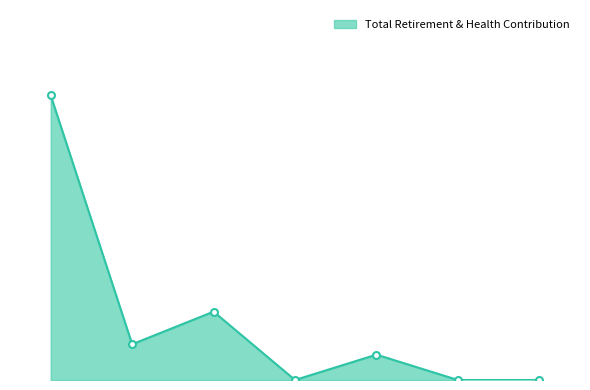

Is this an area chart (filled region under the line)?

Yes